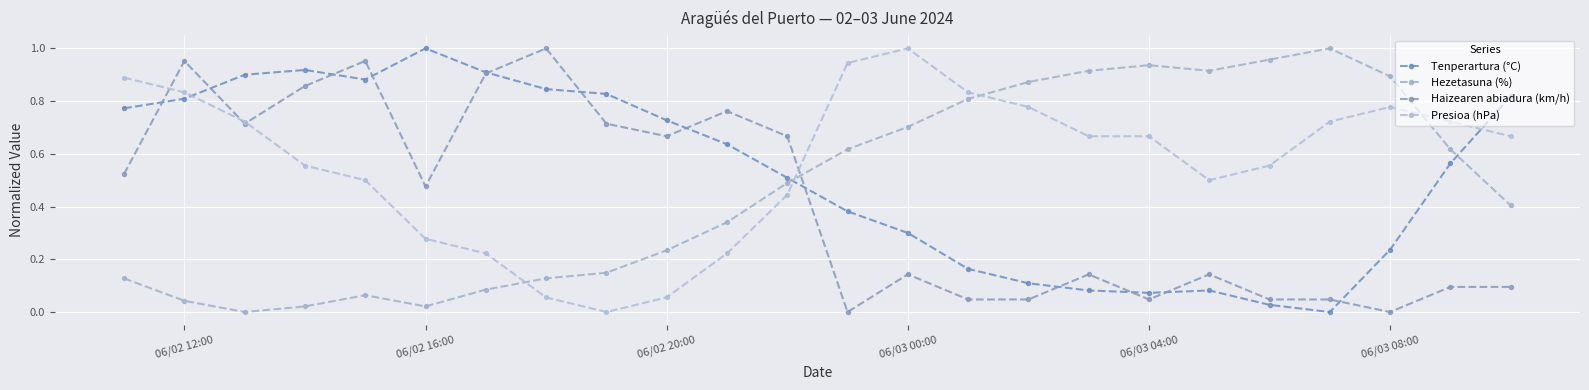

What are all the series names shown in the legend?

Tenperartura (°C), Hezetasuna (%), Haizearen abiadura (km/h), Presioa (hPa)